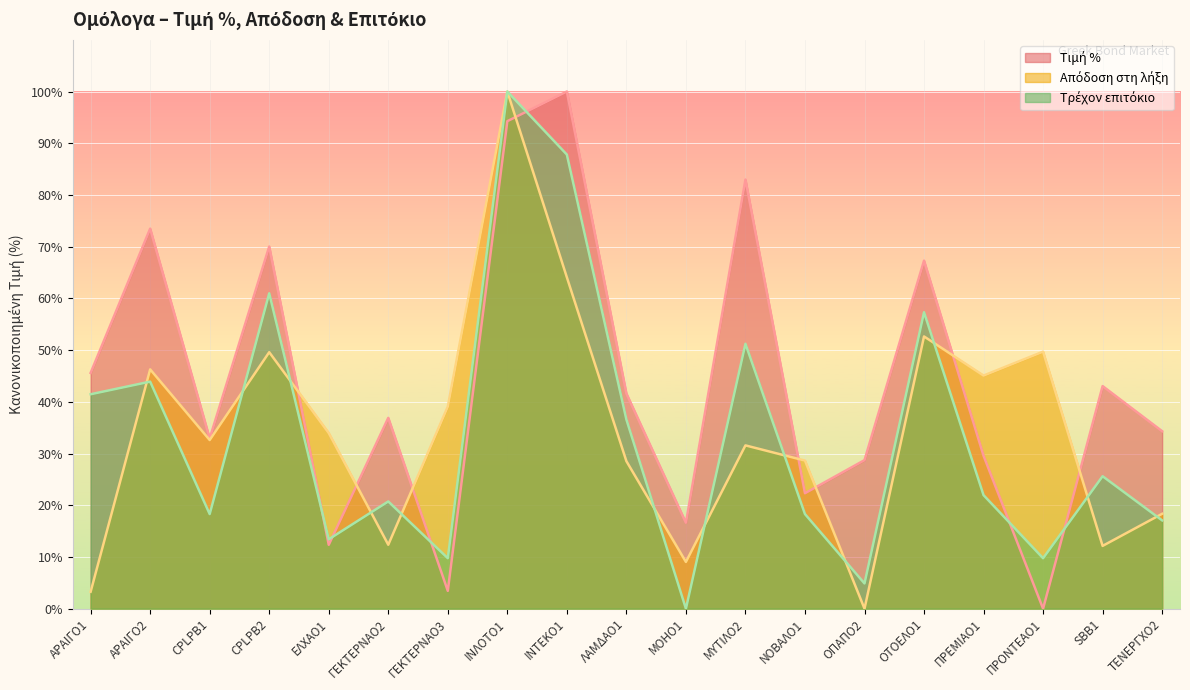

What is the difference between the maximum and second lowest values in the Τρέχον επιτόκιο series?

95.1